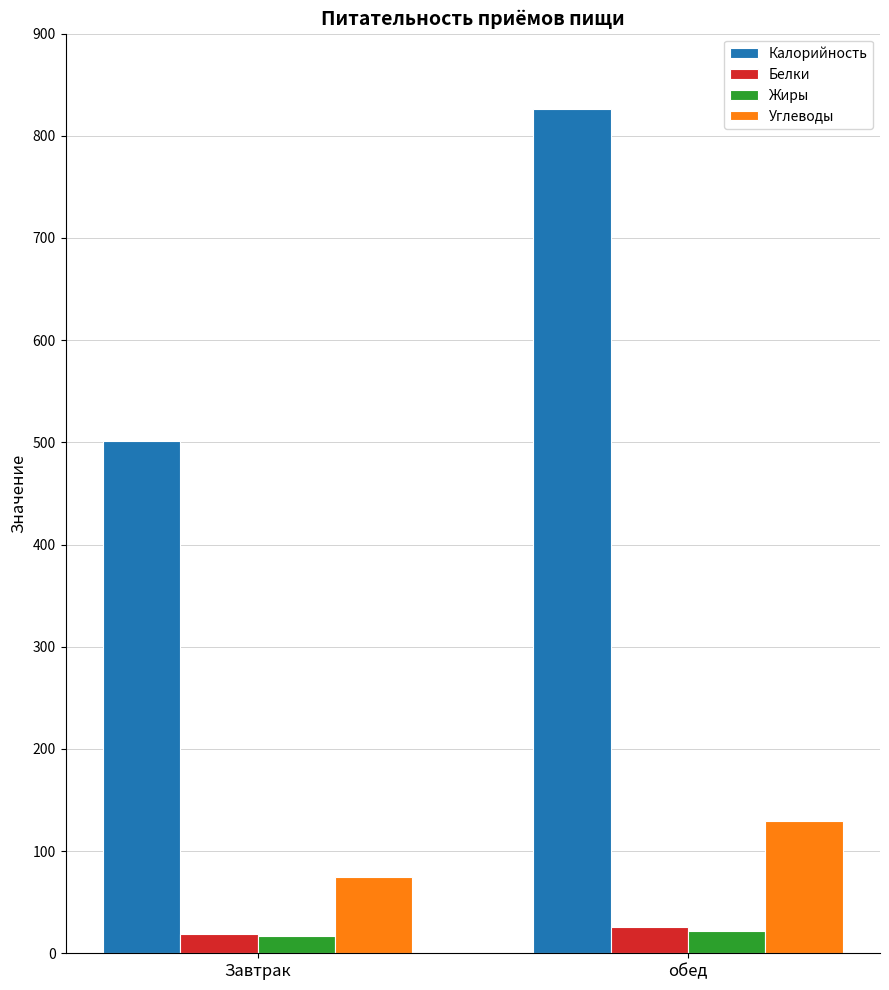

What is the label of the 1st bar from the left?

Завтрак